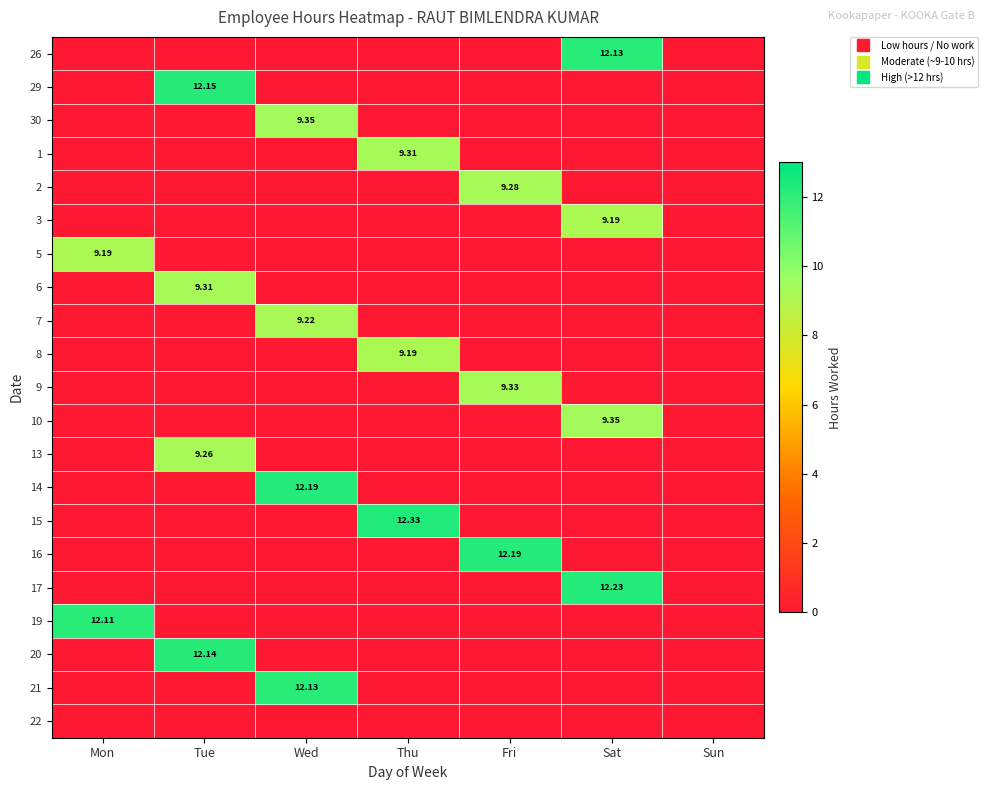

Where is 10 nearest to the value 4?

Mon